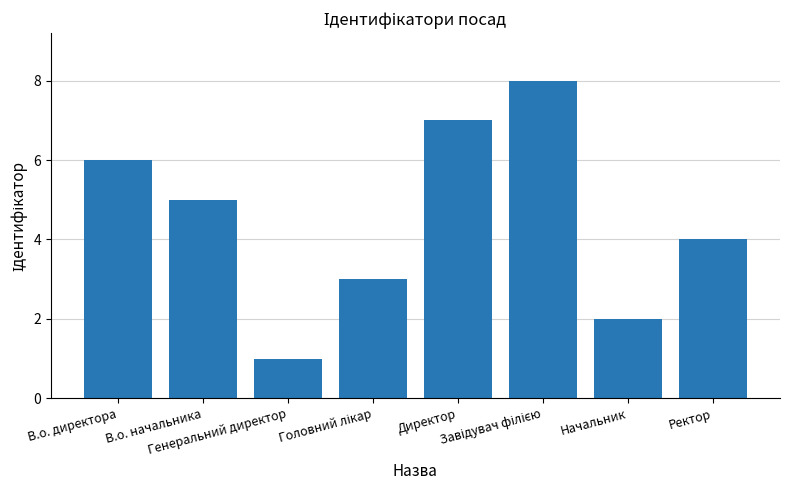

What position from the right is Директор?

4